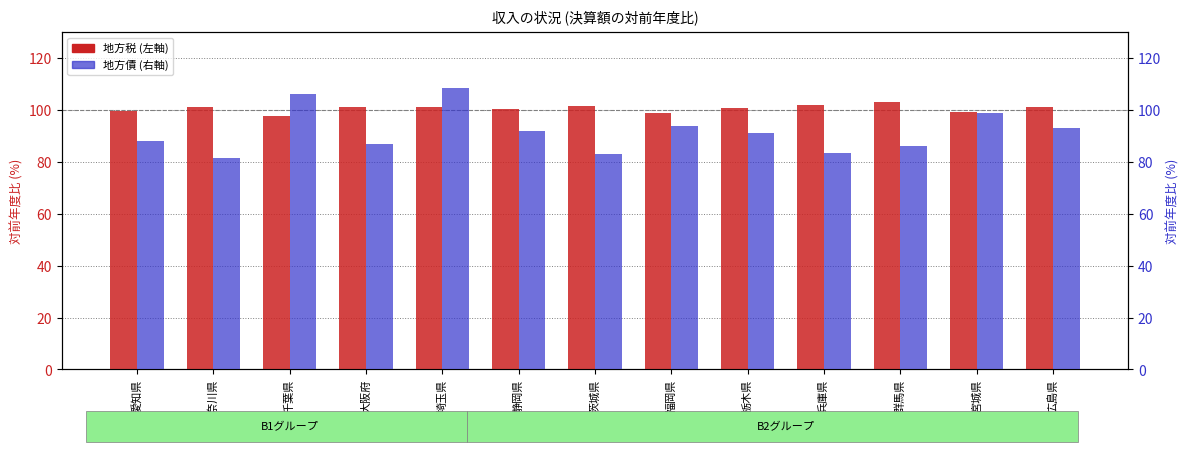

How many data points does each series have?

13